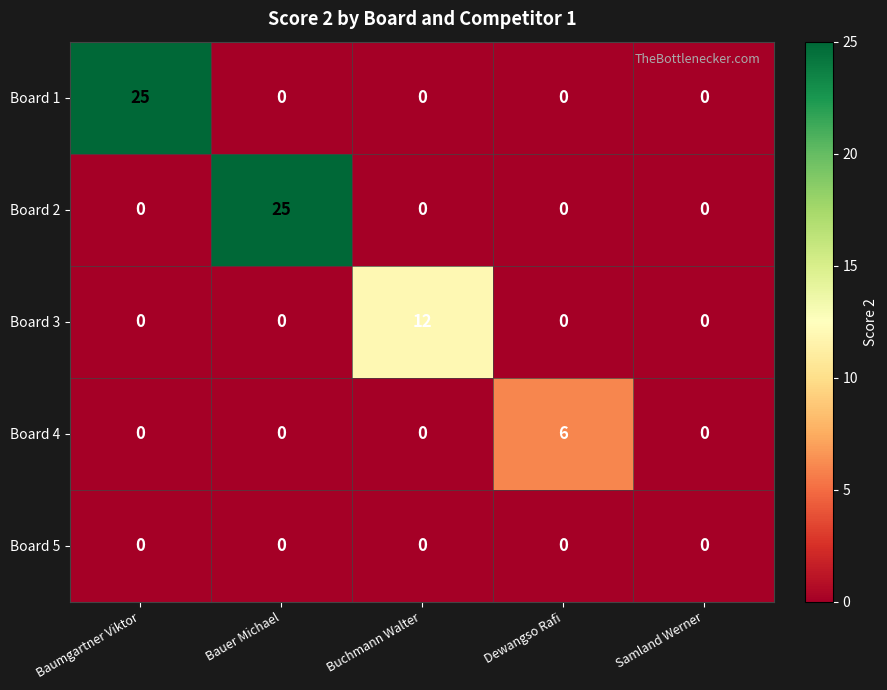

What is the maximum value shown in the chart?

25